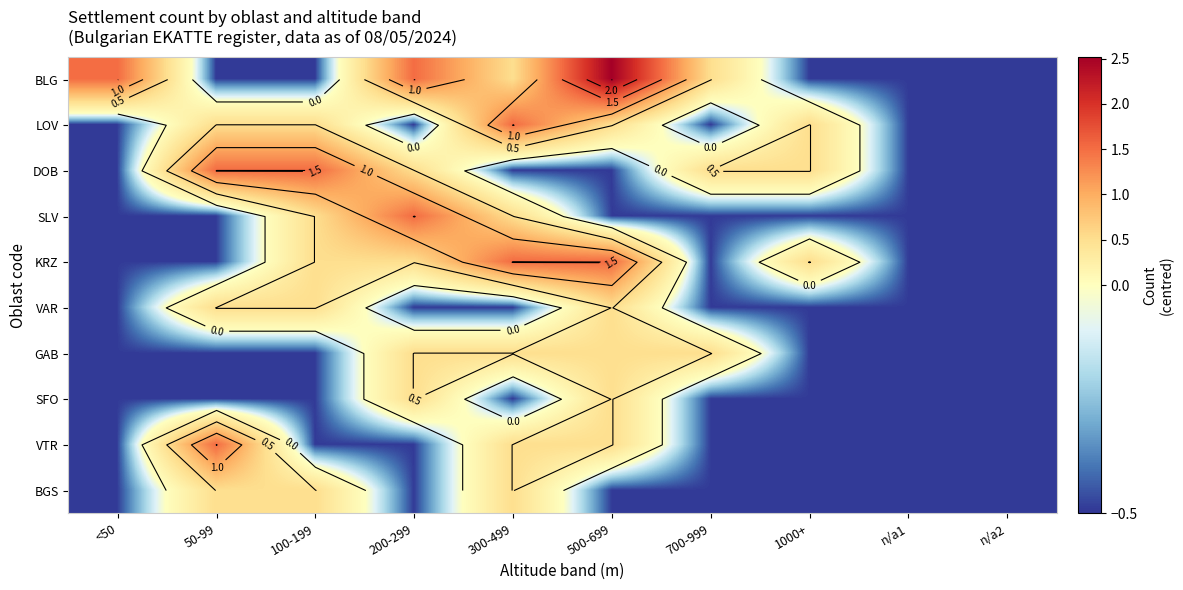

Rank the series at 300-499 from highest to lowest value.

LOV, KRZ, BLG, SLV, GAB, VTR, BGS, DOB, VAR, SFO